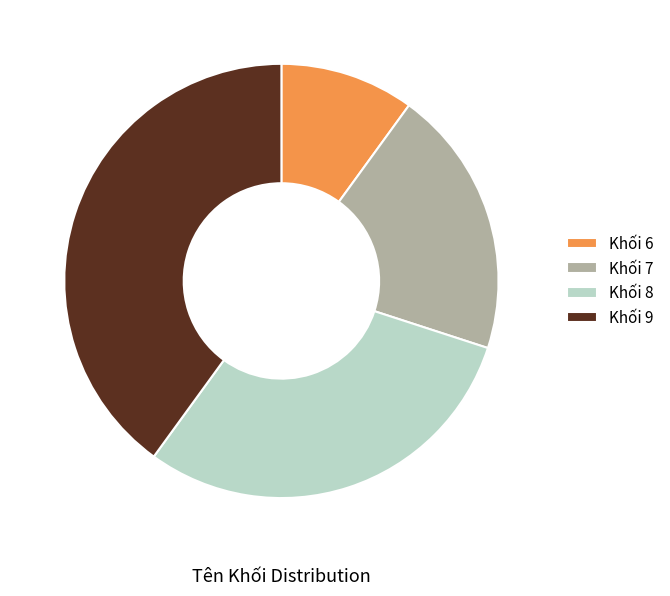

True or false: Khối 7 accounts for 20% of the total.

True